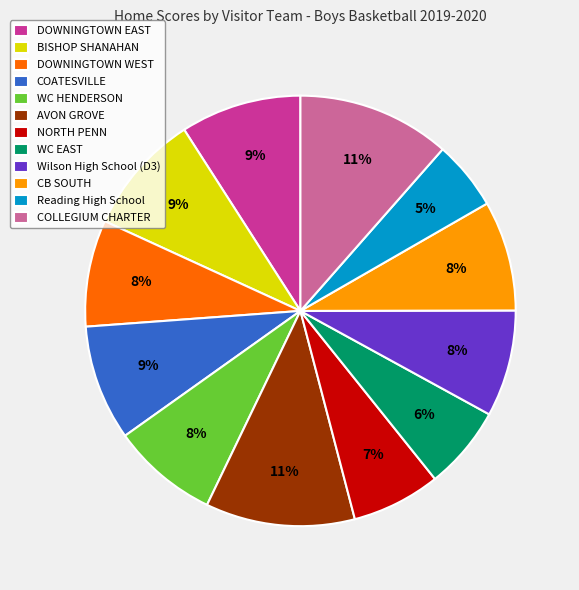

To the nearest percent, what portion does AVON GROVE represent?

11%